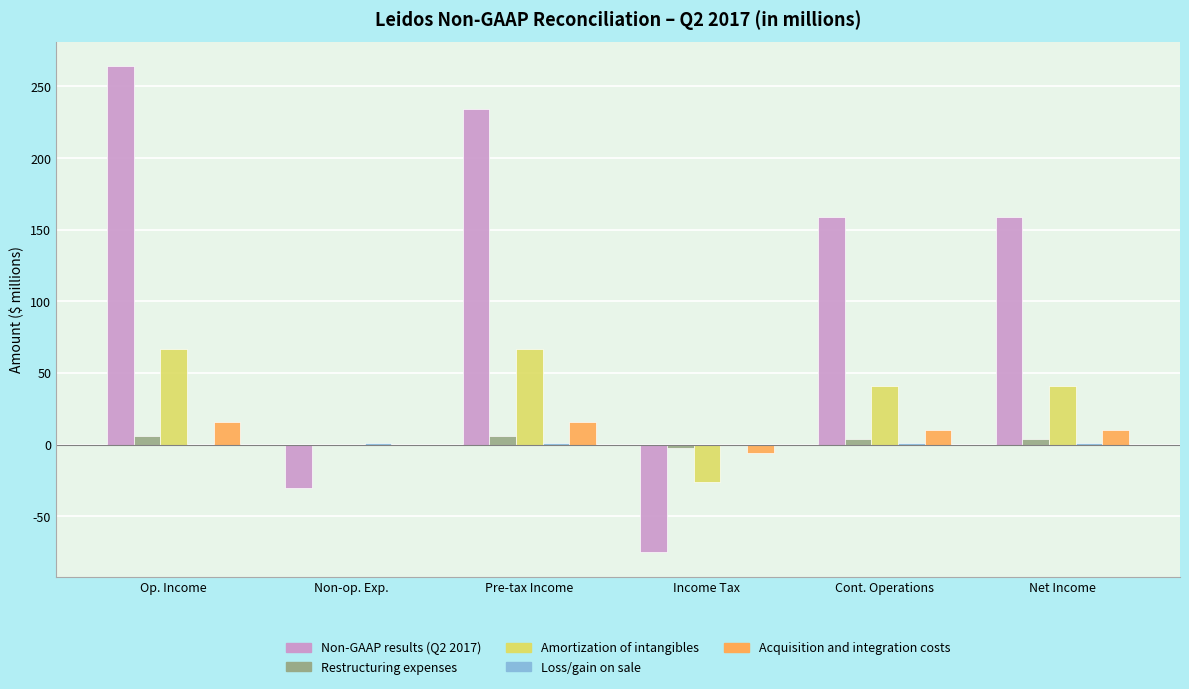

What value does the Amortization of intangibles series have at Op. Income?

67.0